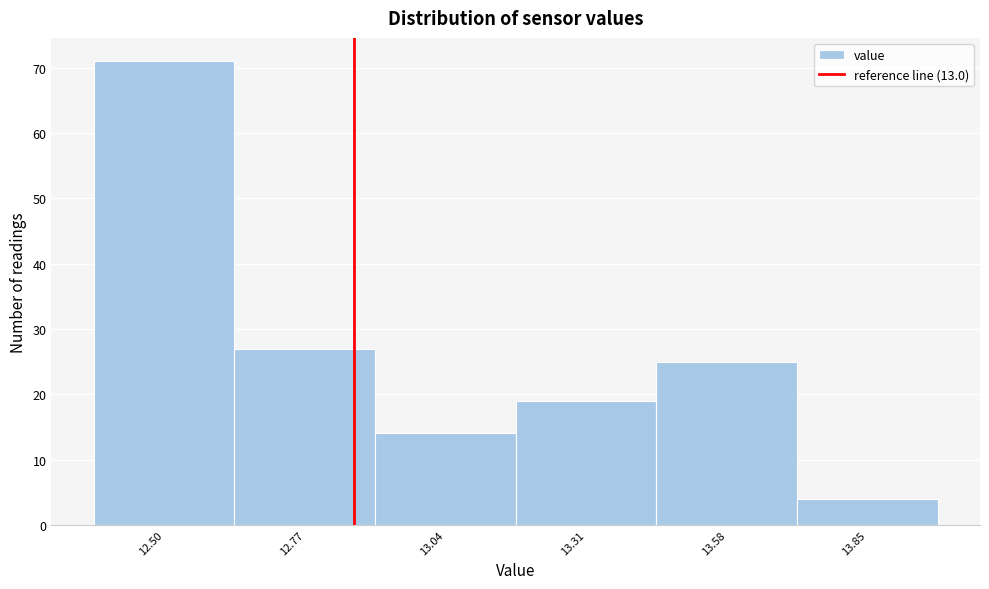

Reading left to right, extract all data points from this chart.

71	27	14	19	25	4